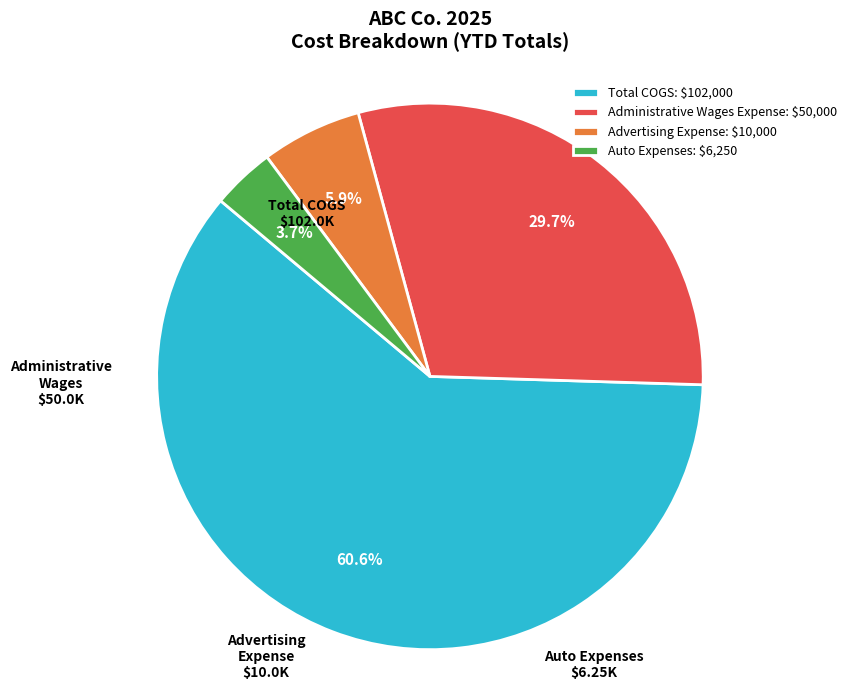

Which category has the biggest portion of the pie?

Total COGS